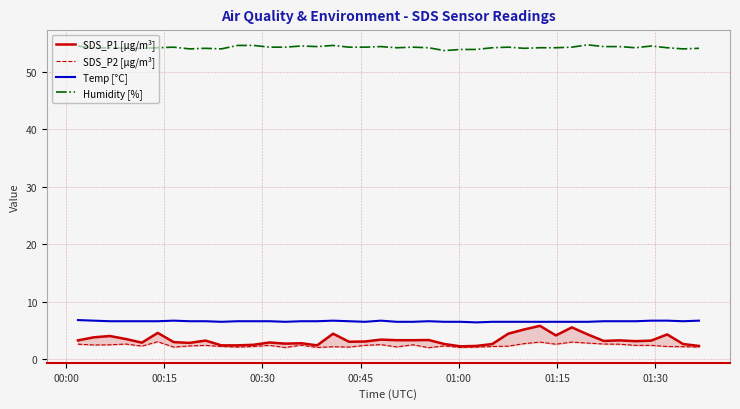

What are all the series names shown in the legend?

SDS_P1 [µg/m³], SDS_P2 [µg/m³], Temp [°C], Humidity [%]